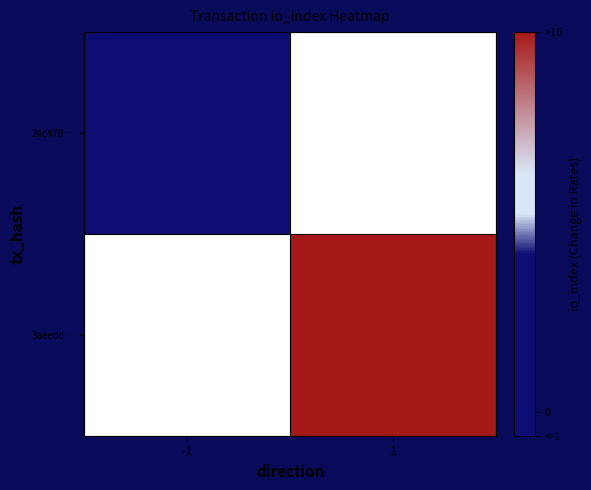

Which category has the lowest value across all series?

-1